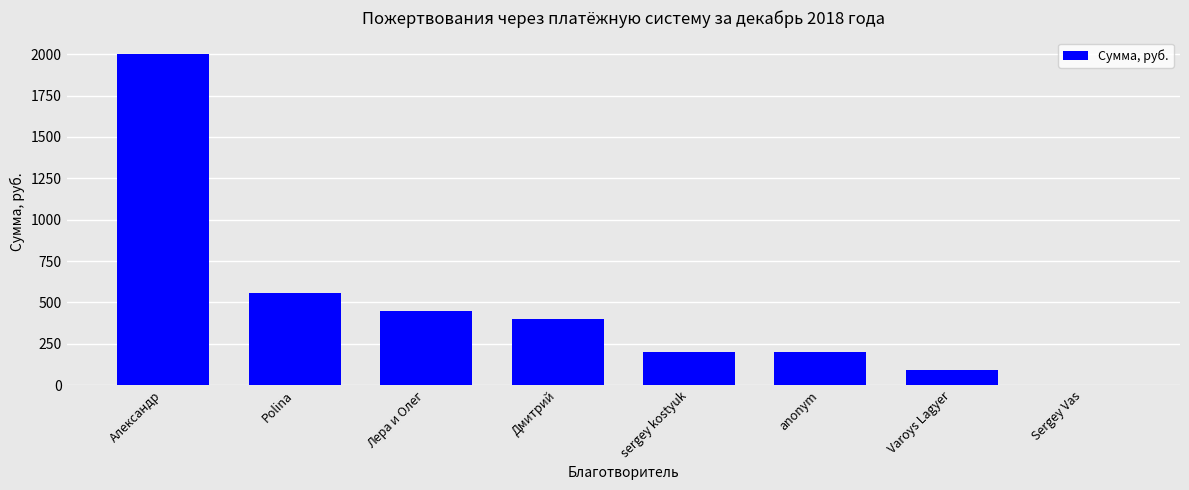

The chart shows a value of 450 at Лера и Олег. True or false?

True